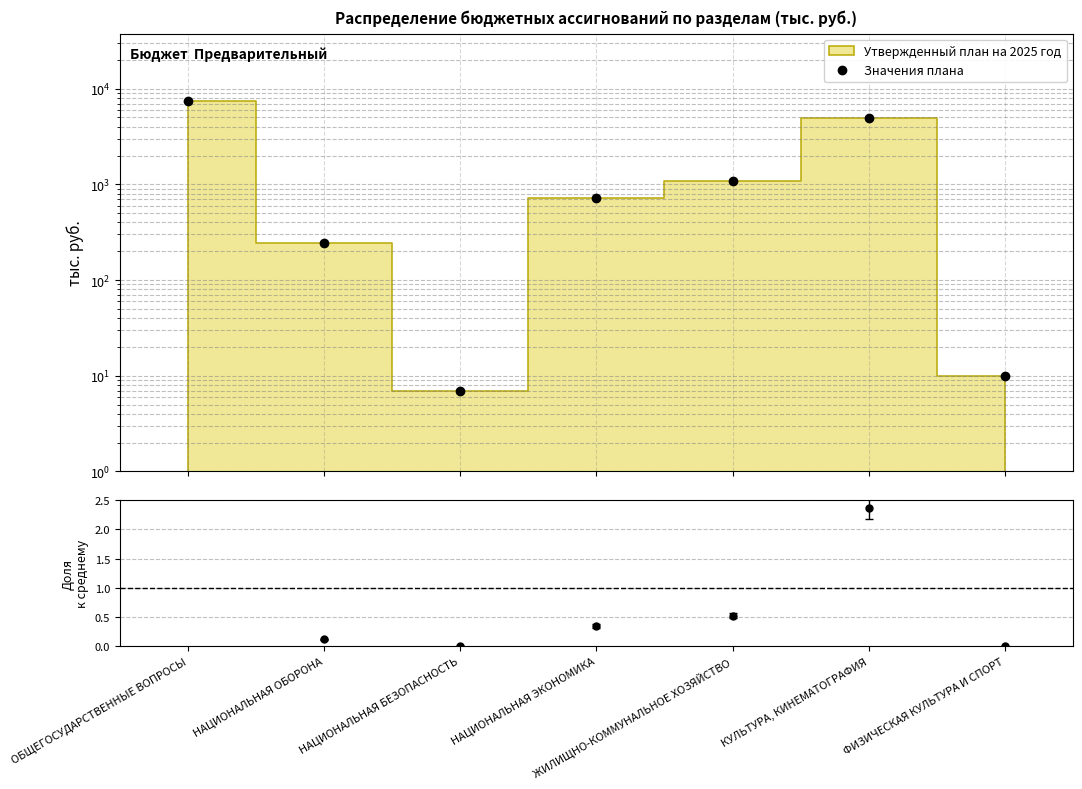

Where is the data nearest to the value 3764?

КУЛЬТУРА, КИНЕМАТОГРАФИЯ